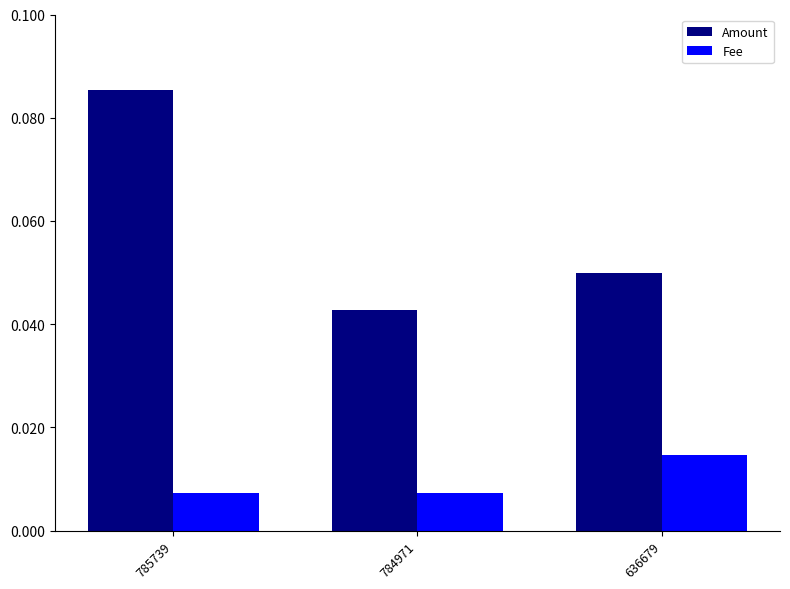

Which series changed the most between 785739 and 784971?

Amount